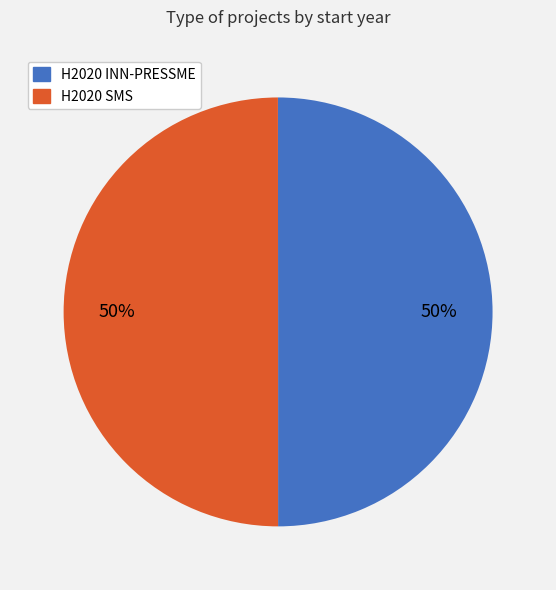

To the nearest percent, what portion does H2020 SMS represent?

50%